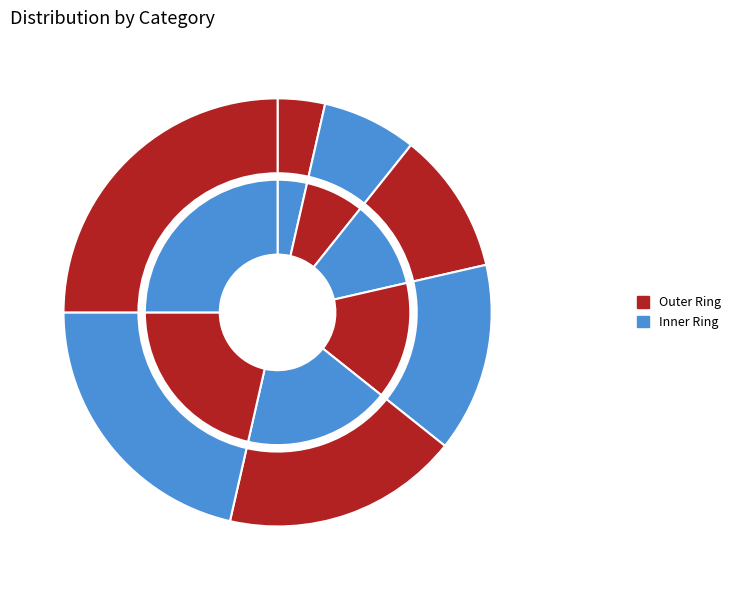

Does any single category account for the majority?

No